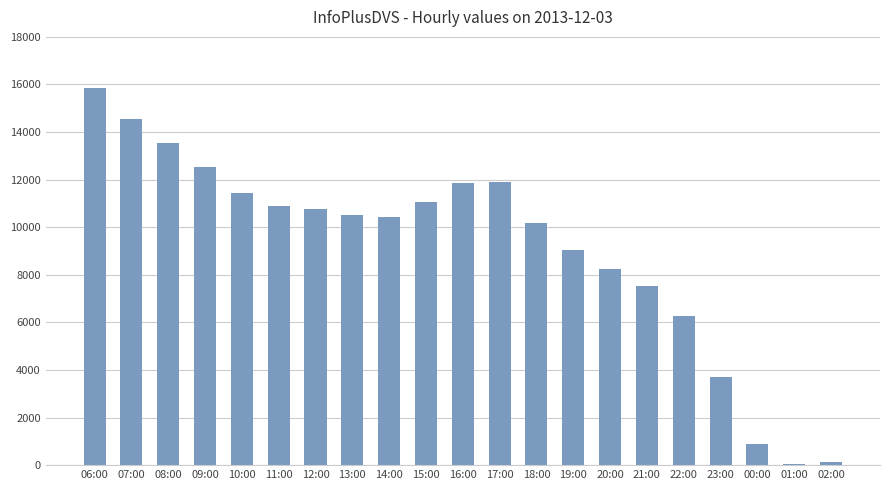

What is the label of the 7th bar from the left?

12:00